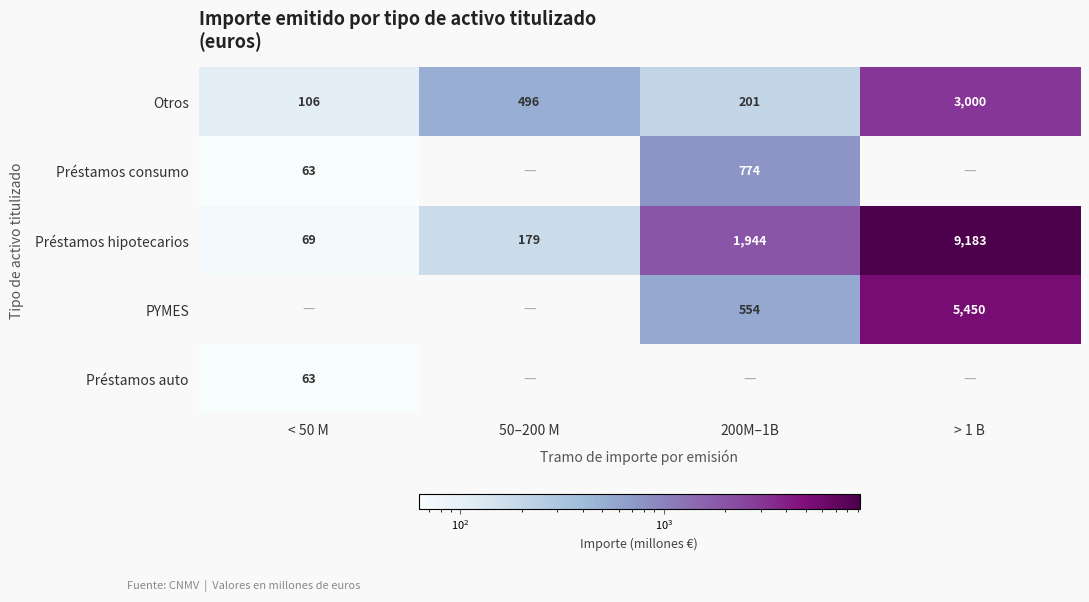

Rank the categories by Otros value from highest to lowest.

> 1 B, 50–200 M, 200M–1B, < 50 M